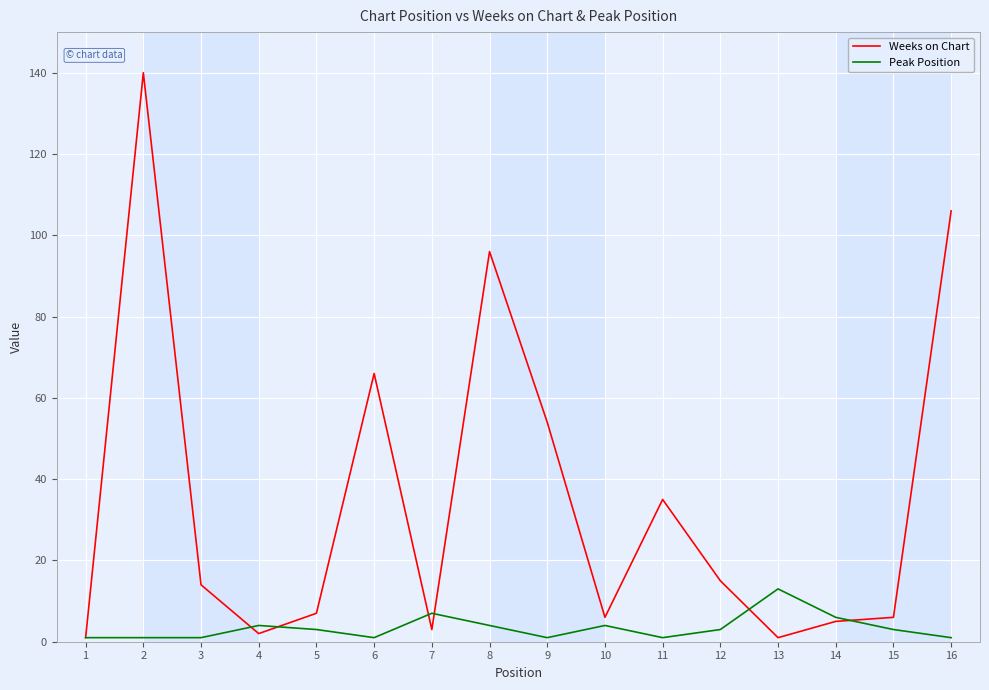

True or false: Weeks on Chart has a value of 54 at 9.

True